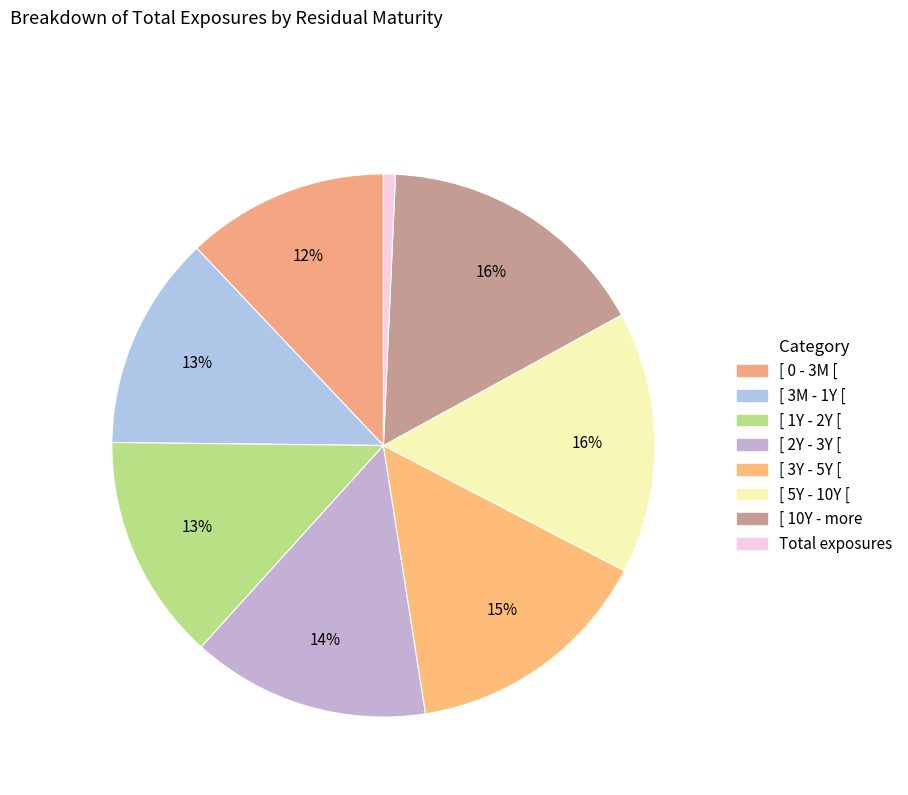

To the nearest percent, what percentage of the pie is [ 10Y - more?

16%